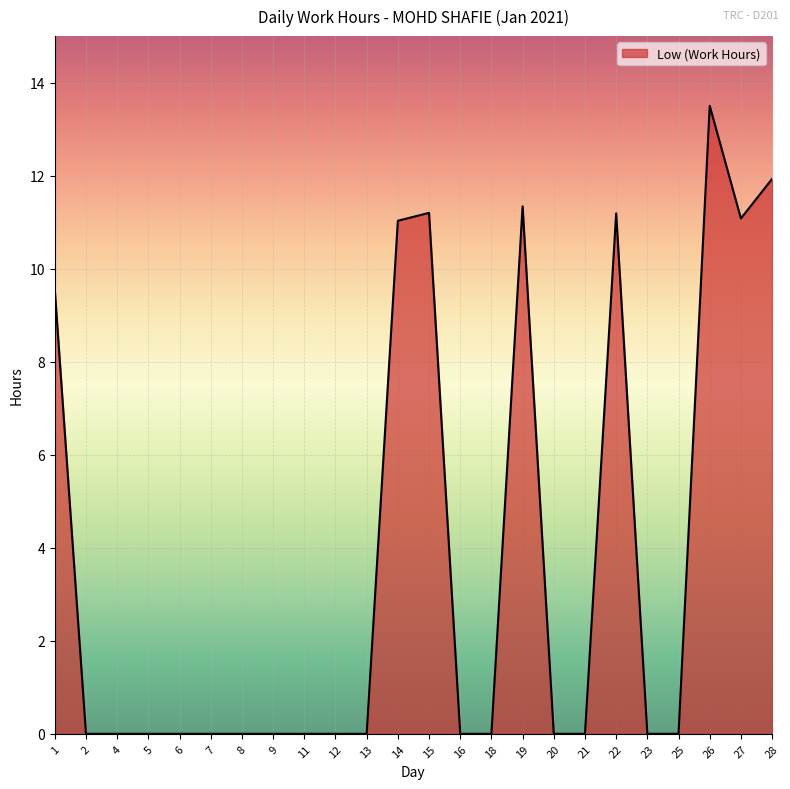

What is the greatest value displayed?

13.5